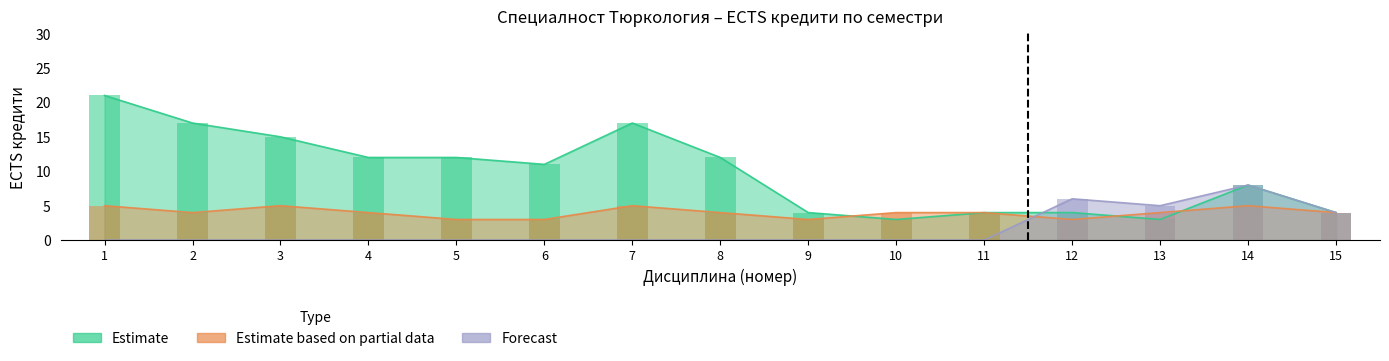

Which has a higher value, 9 or 6?

6